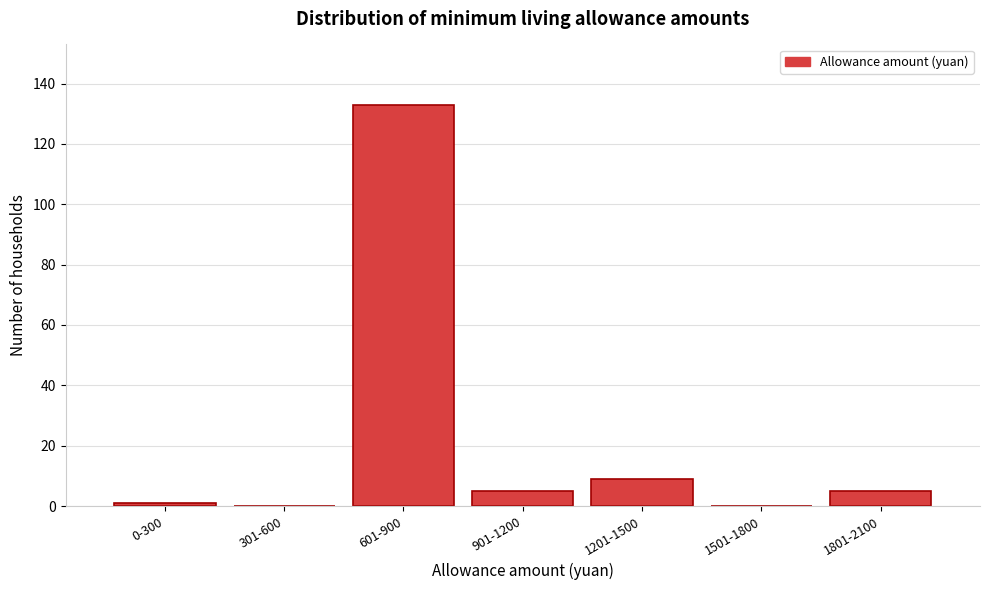

Reading left to right, transcribe all the data shown in this chart.

0-300=1	301-600=0	601-900=133	901-1200=5	1201-1500=9	1501-1800=0	1801-2100=5